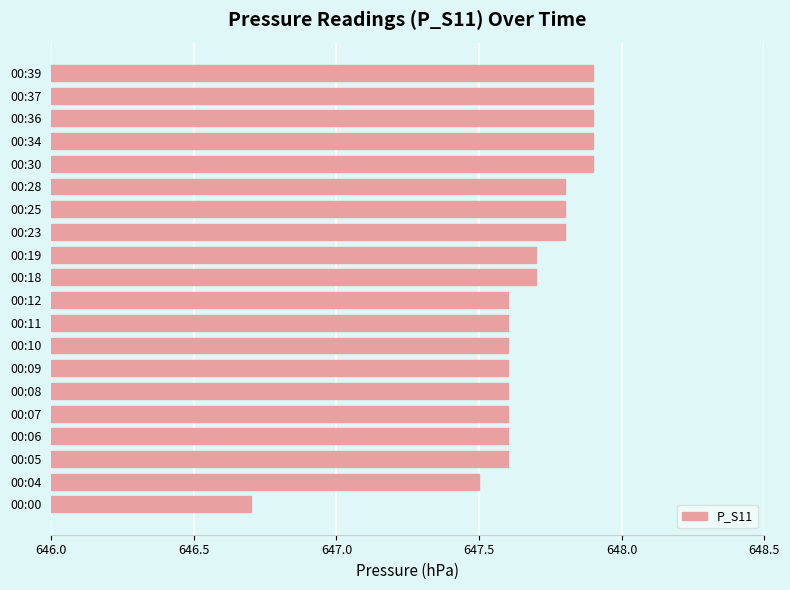

What is the difference between the second highest and second lowest values?

0.4